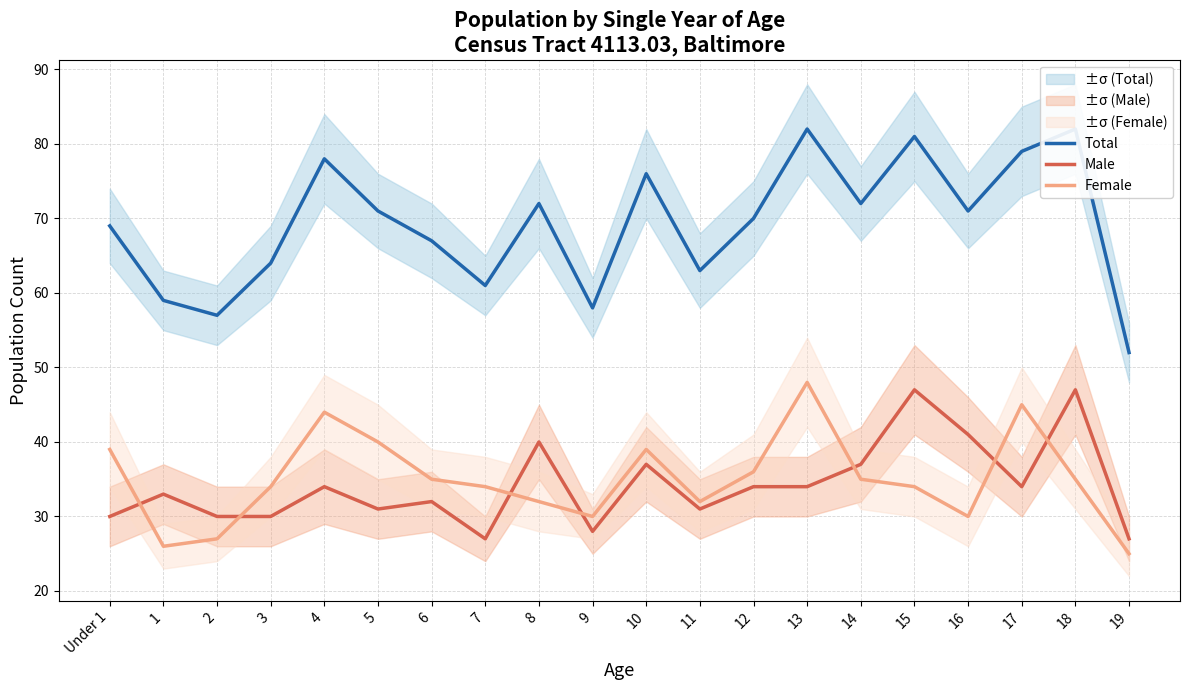

True or false: Total has more than 2 interior local peaks.

True